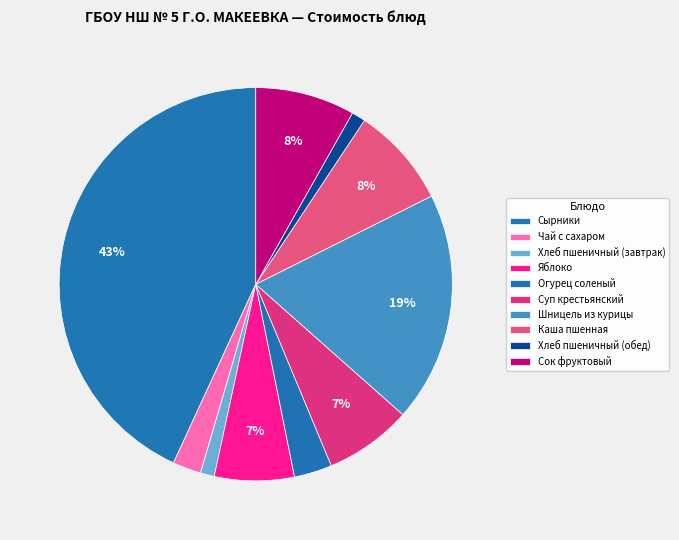

How many slices are in this pie chart?

10